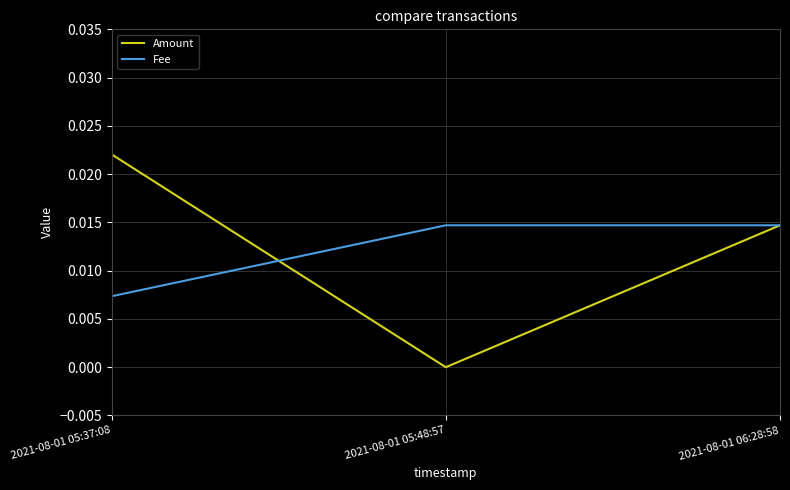

How many values in Amount are above zero?

2